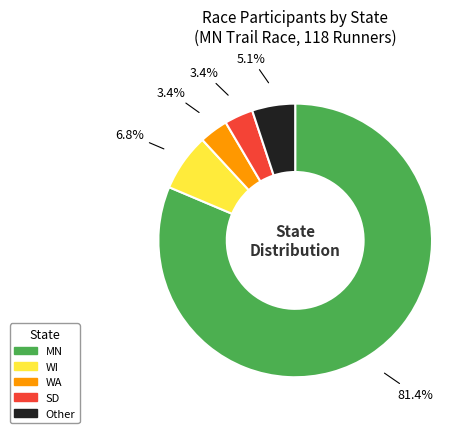

Does any single category account for the majority?

Yes